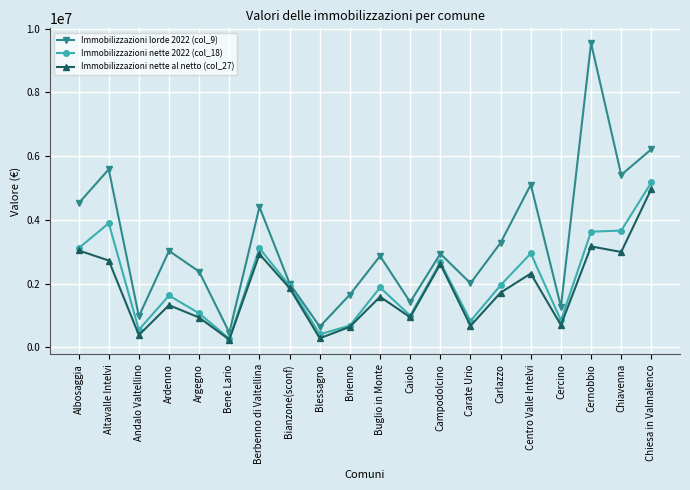

At how many categories does at least one series exceed 513936?

19